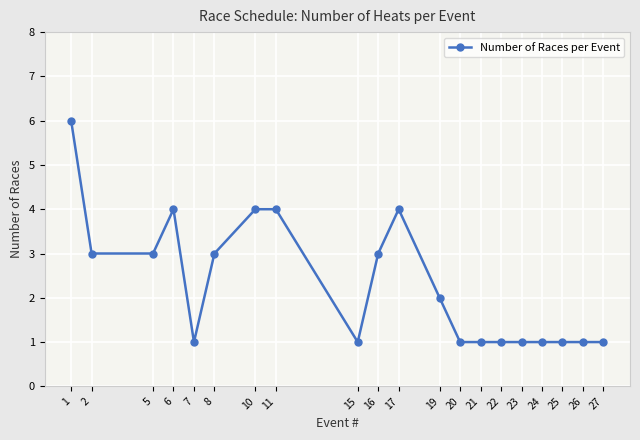

Reading left to right, what are all the values shown in this chart?

1=6	2=3	5=3	6=4	7=1	8=3	10=4	11=4	15=1	16=3	17=4	19=2	20=1	21=1	22=1	23=1	24=1	25=1	26=1	27=1